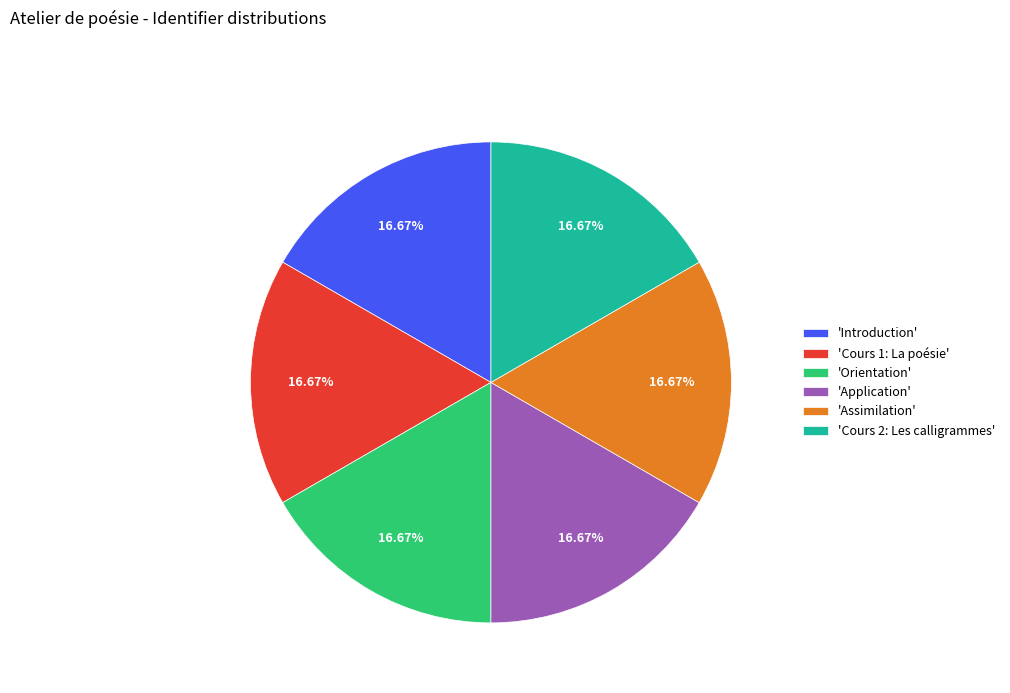

To the nearest percent, what is the average slice percentage?

17%